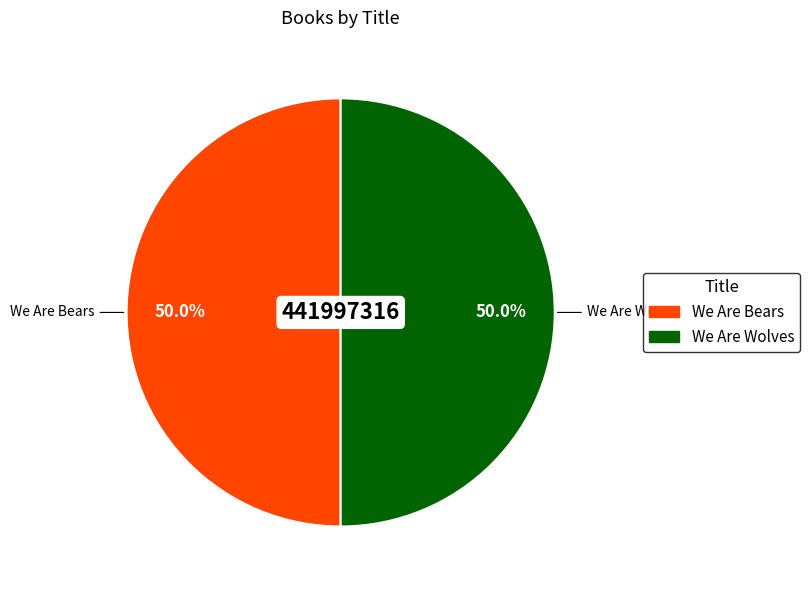

Approximately how many times larger is the value at We Are Bears compared to We Are Wolves?

1.0